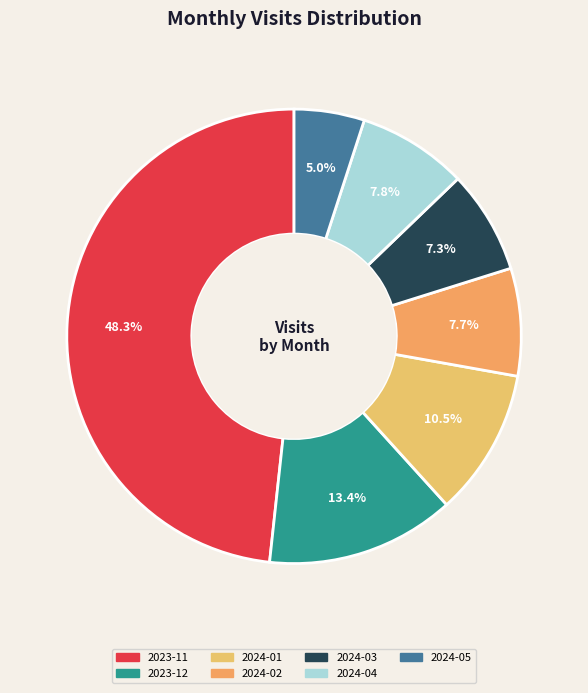

What is the largest slice in the pie chart?

2023-11